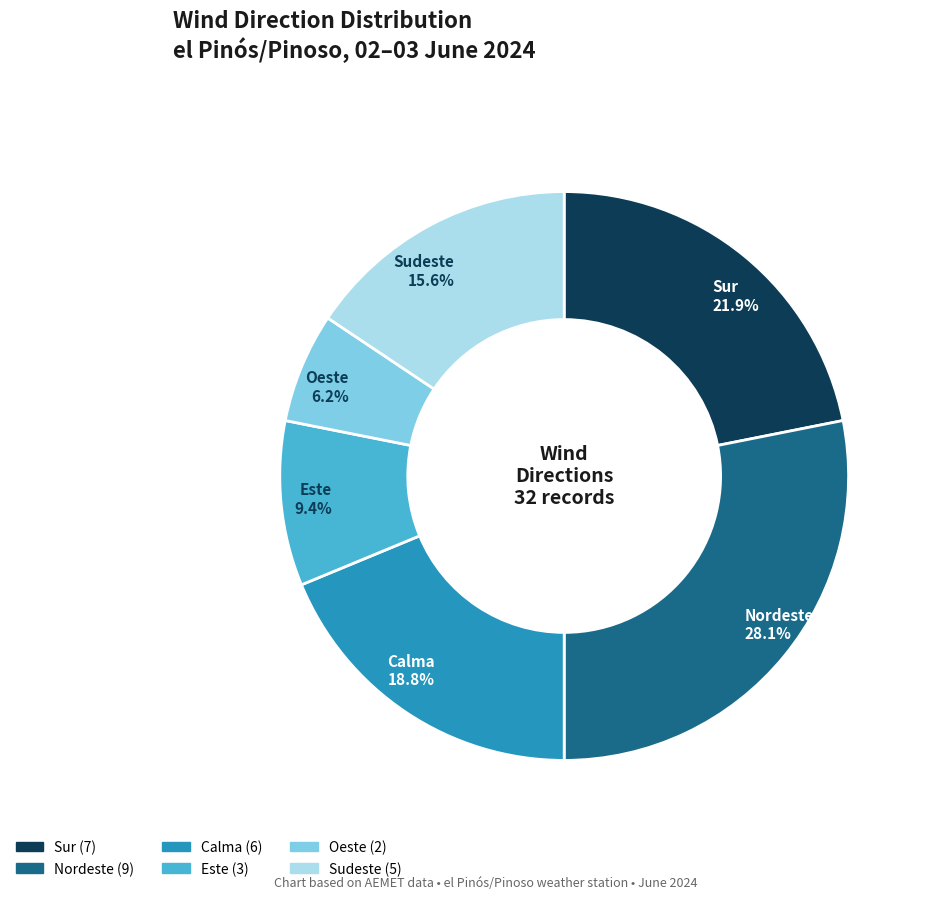

Does any single category account for the majority?

No